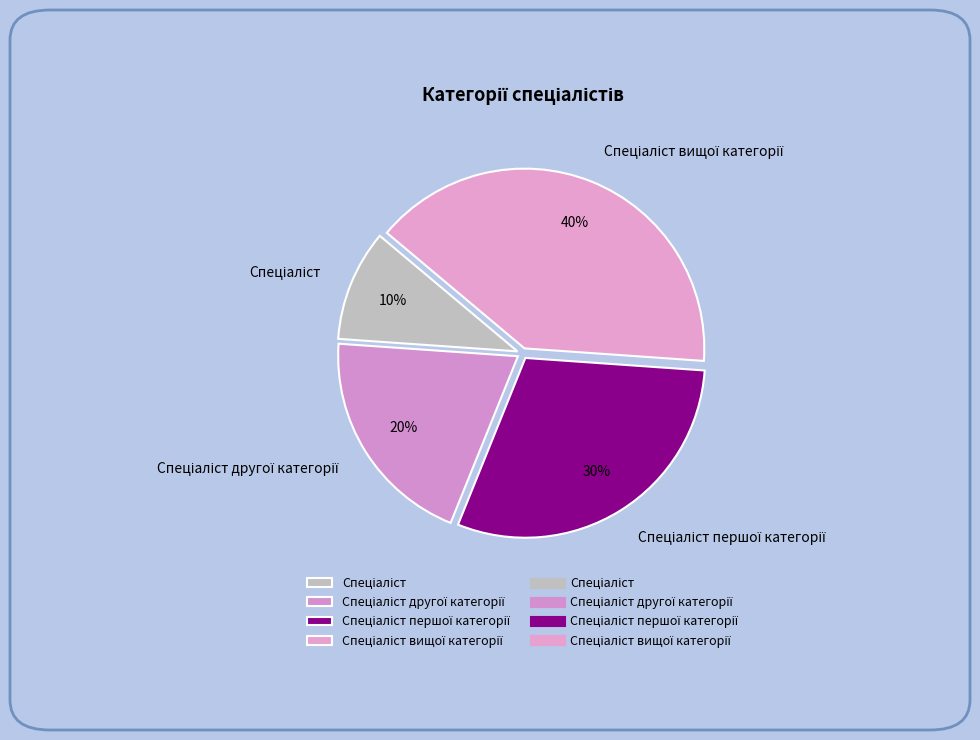

Does any single category account for the majority?

No